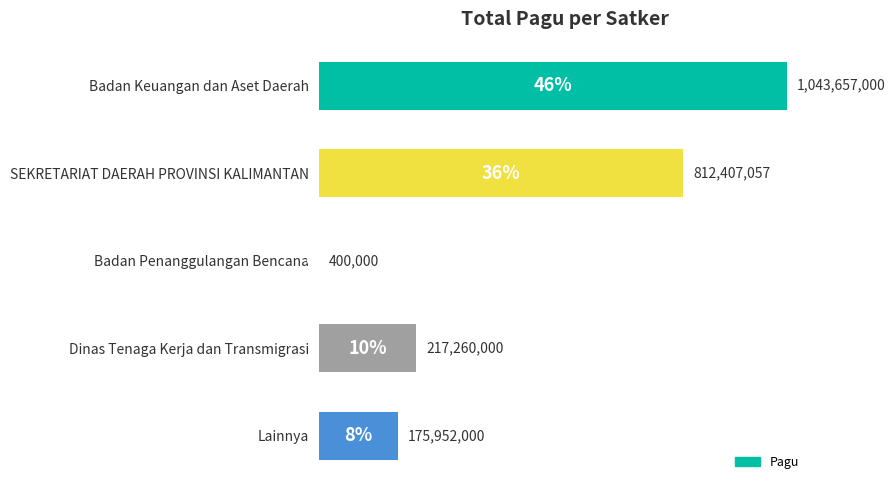

Is it true that the value at Lainnya is 175952000?

True